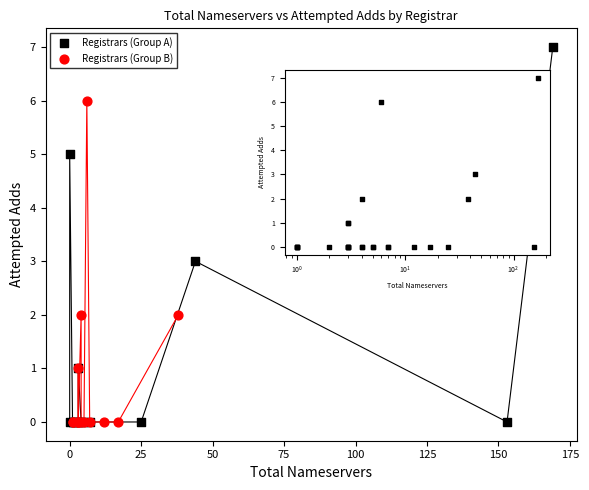

Which series contains the highest Y value?

Registrars (Group A)